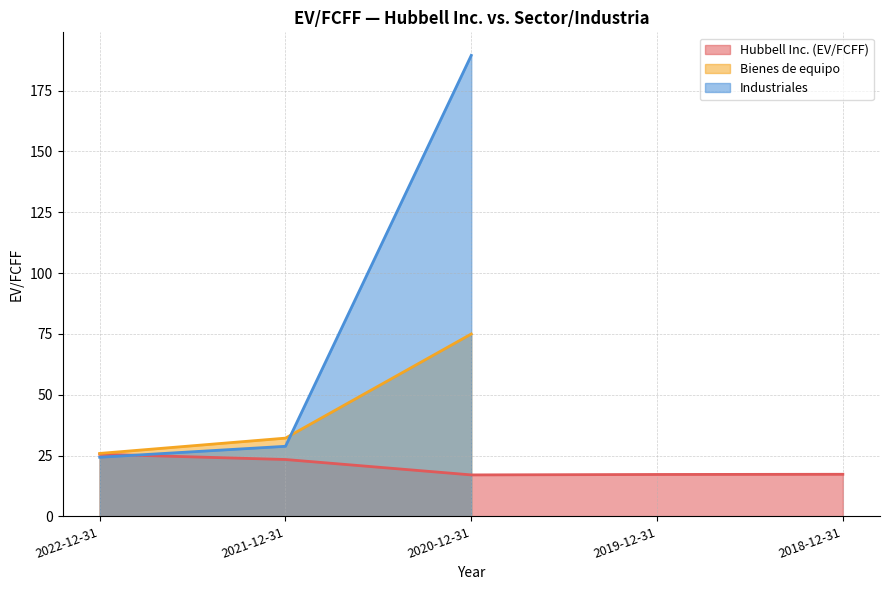

What is the maximum value for Hubbell Inc. (EV/FCFF)?

25.5